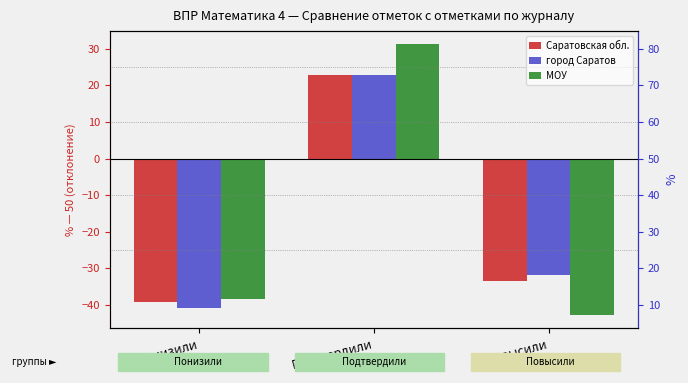

What is the sum of the Саратовская обл. values at Подтвердили and Понизили?

-16.4